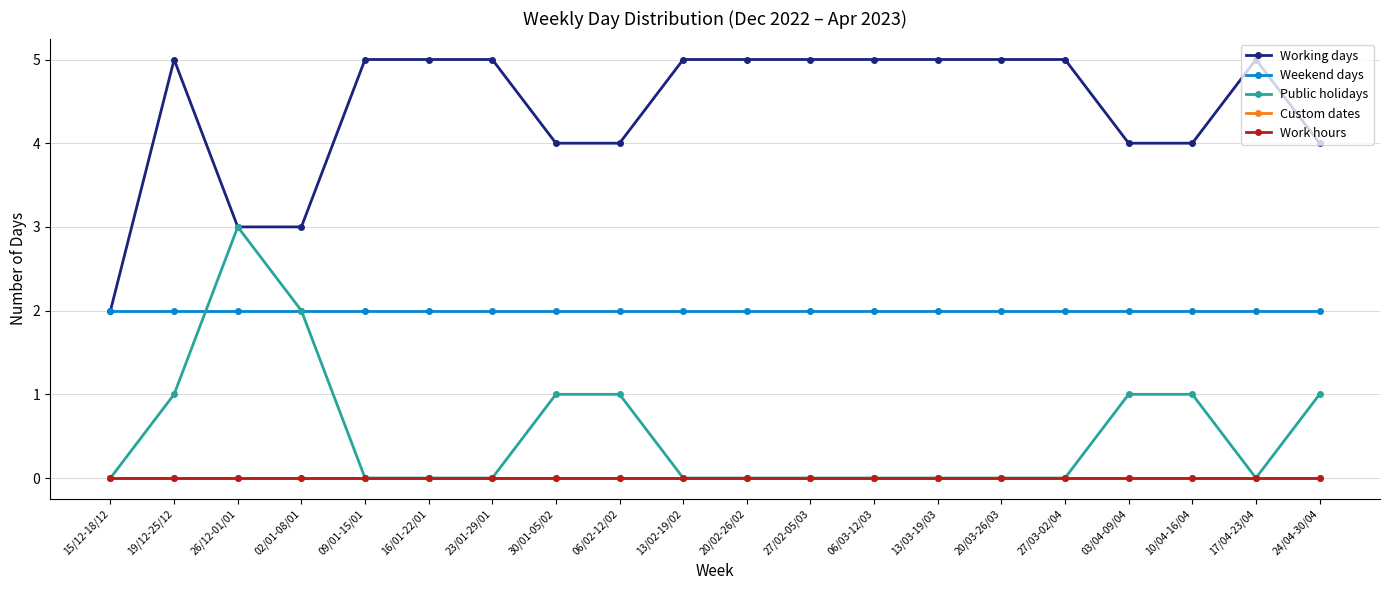

Does the chart have visible grid lines?

Yes